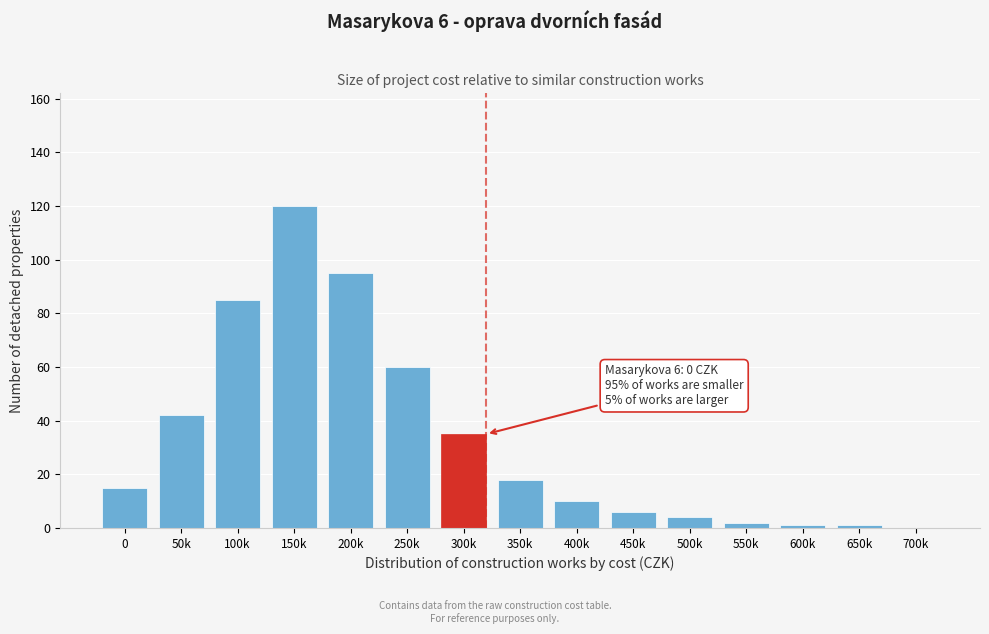

Reading left to right, transcribe all the data shown in this chart.

0=15	50k=42	100k=85	150k=120	200k=95	250k=60	300k=35	350k=18	400k=10	450k=6	500k=4	550k=2	600k=1	650k=1	700k=0